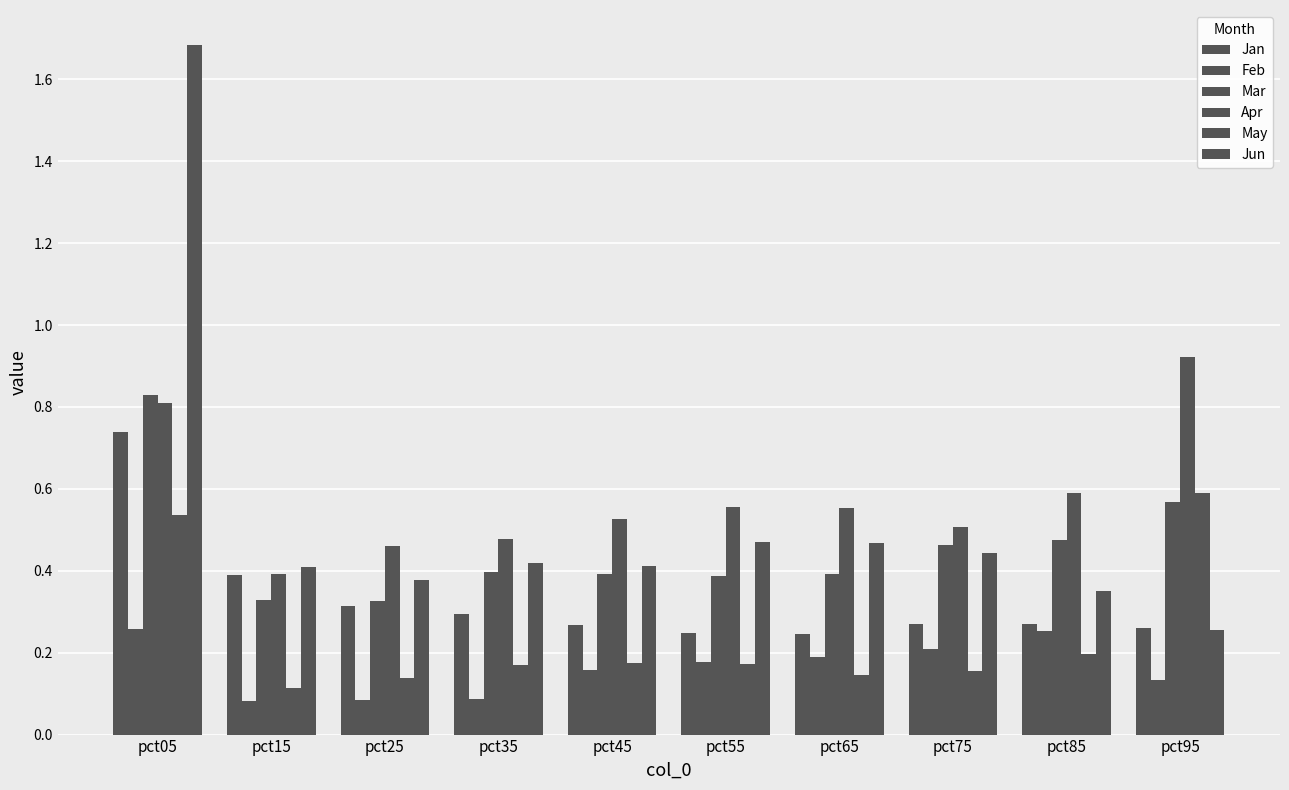

What is the difference between the second highest and second lowest values in the Mar series?

0.2